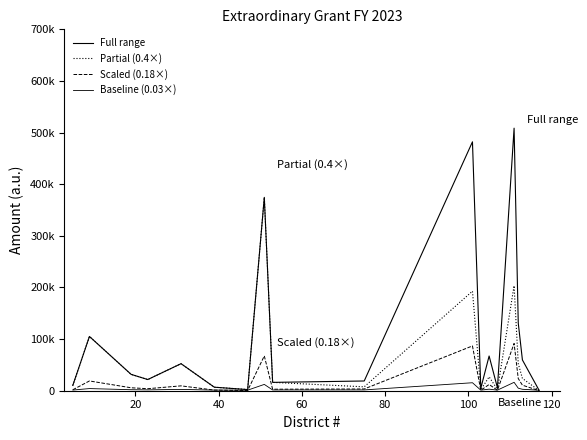

What is the average value of the Scaled (0.18×) series?

18993.9